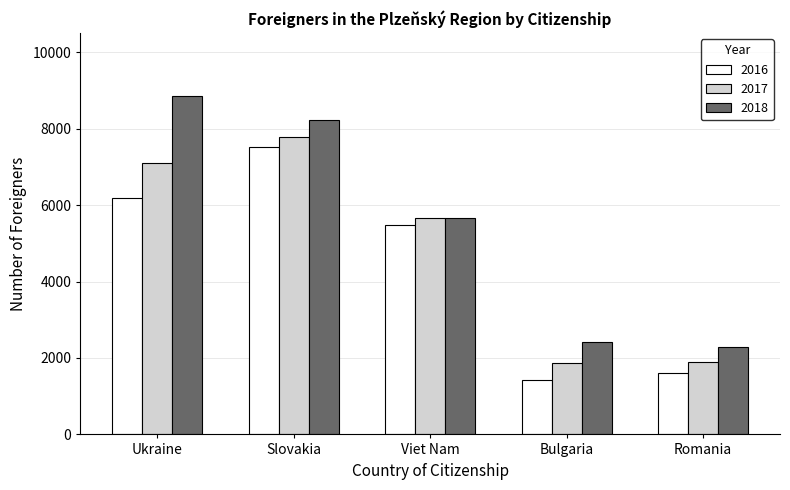

Is it true that 2017 equals 11980 at Ukraine?

False